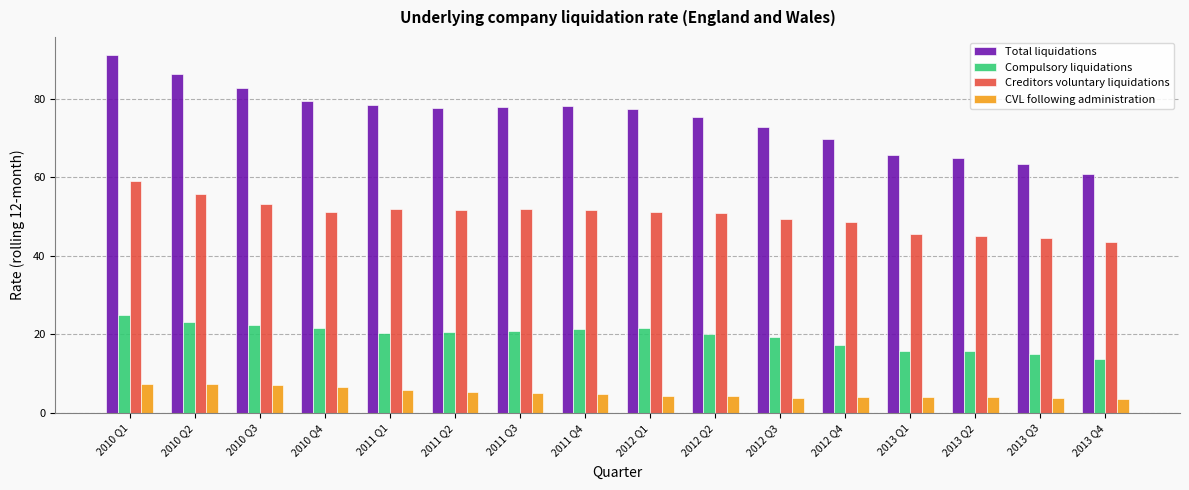

What is the smallest value displayed?

3.6